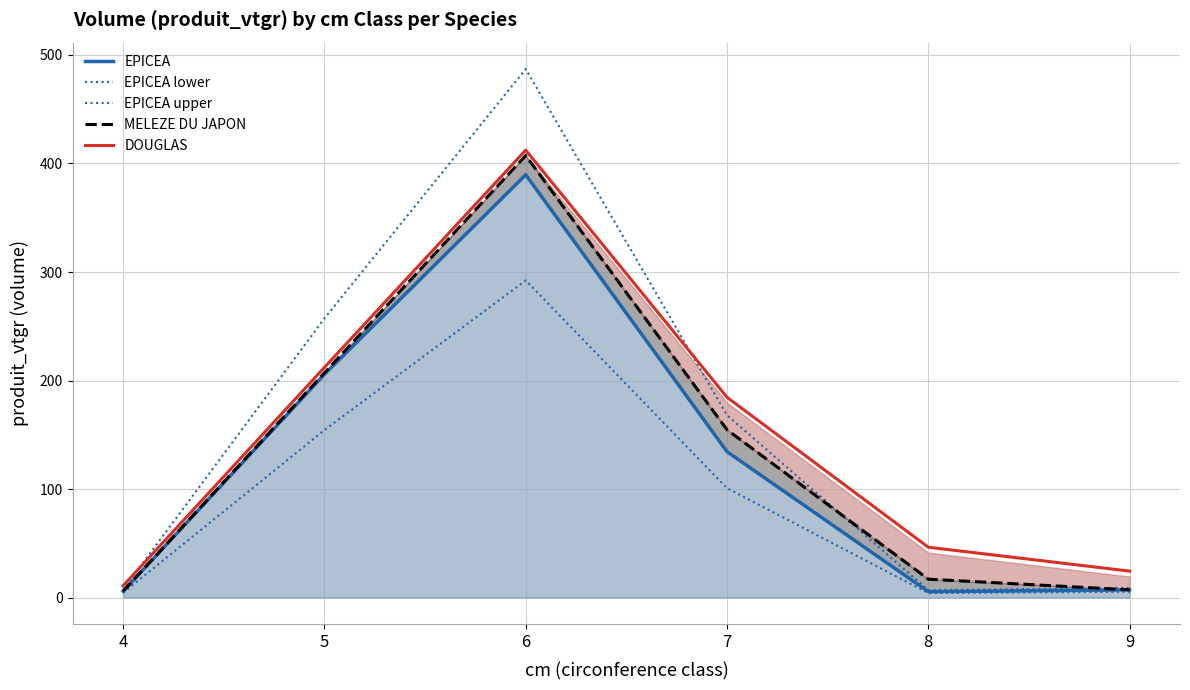

At which category does EPICEA reach its first local peak?

6